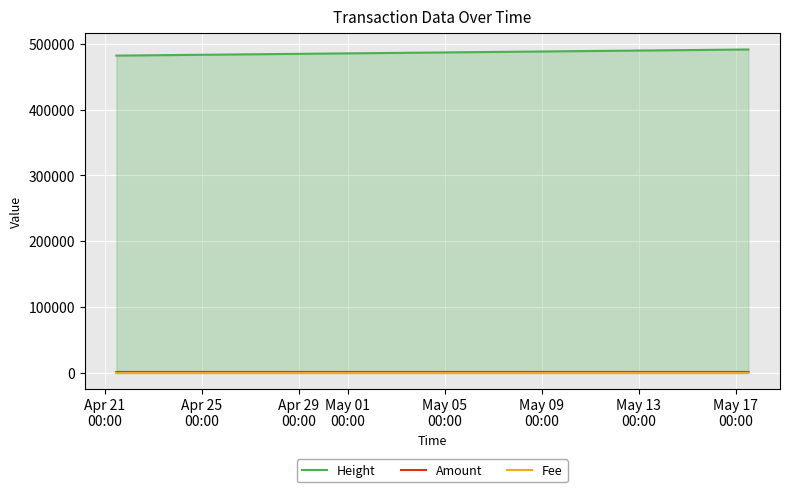

Which series has the largest total across all categories?

Height